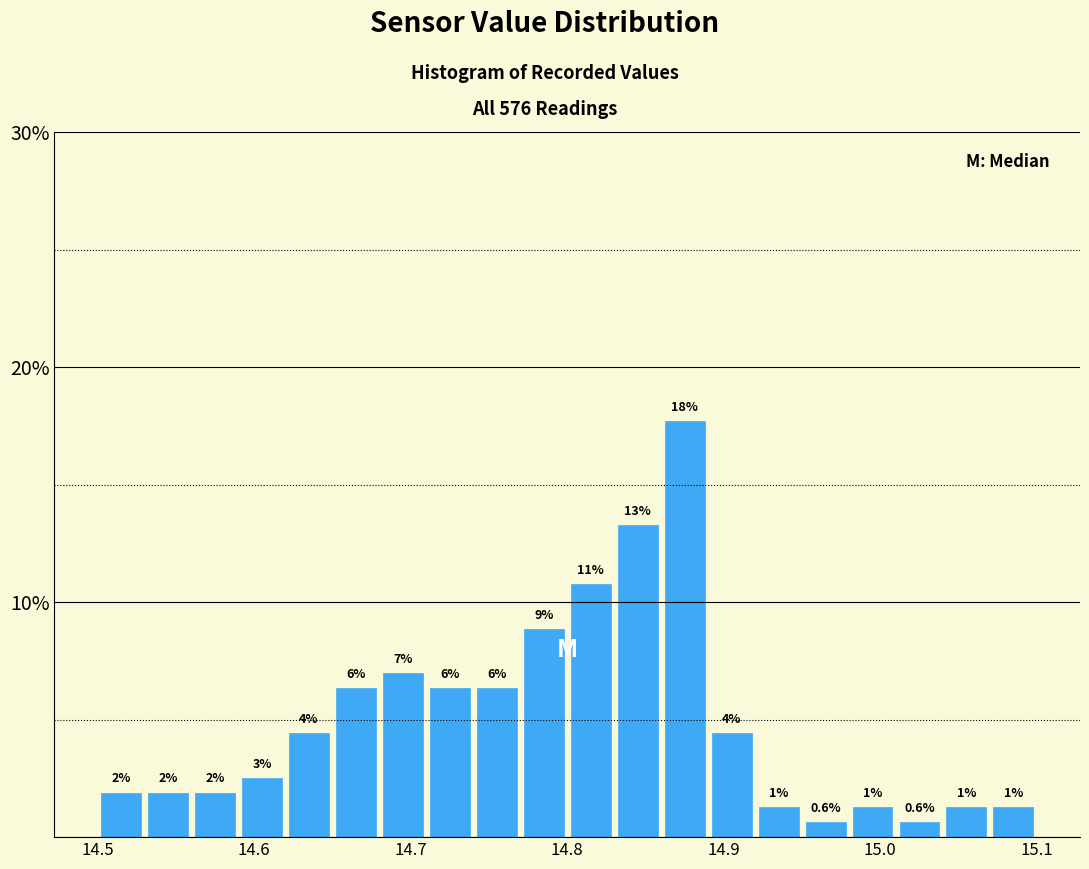

Around what value on the x-axis is the tallest bar? Give the approximate position of its centre, as read against the axis.

14.88